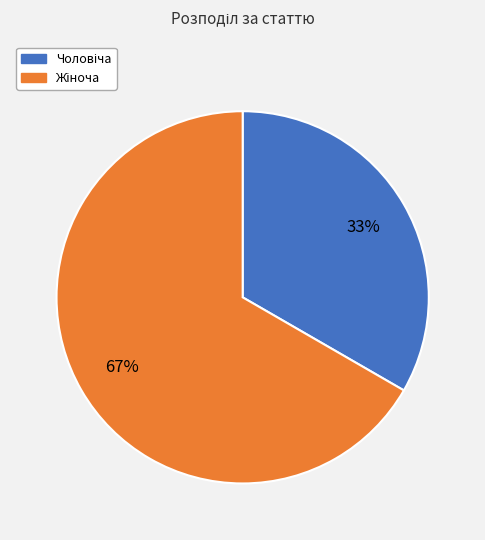

How many slices are in this pie chart?

2